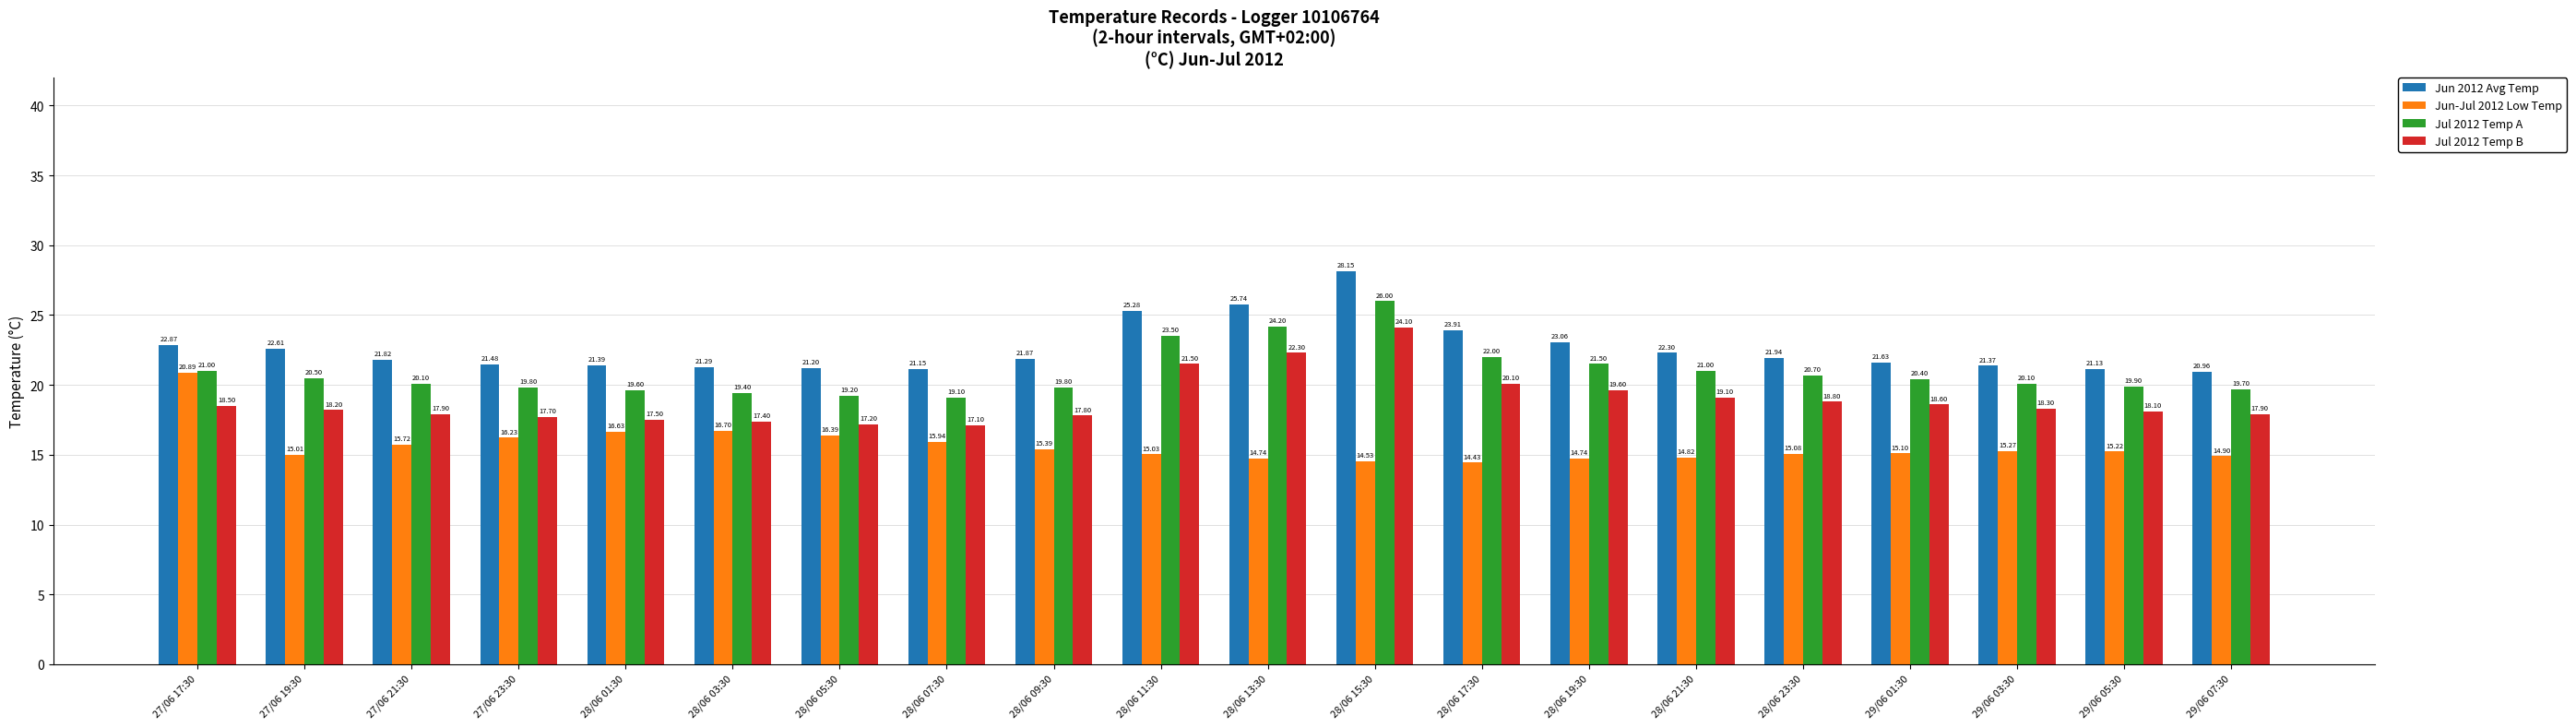

What is the difference between the maximum and minimum values in the Jun-Jul 2012 Low Temp series?

6.5